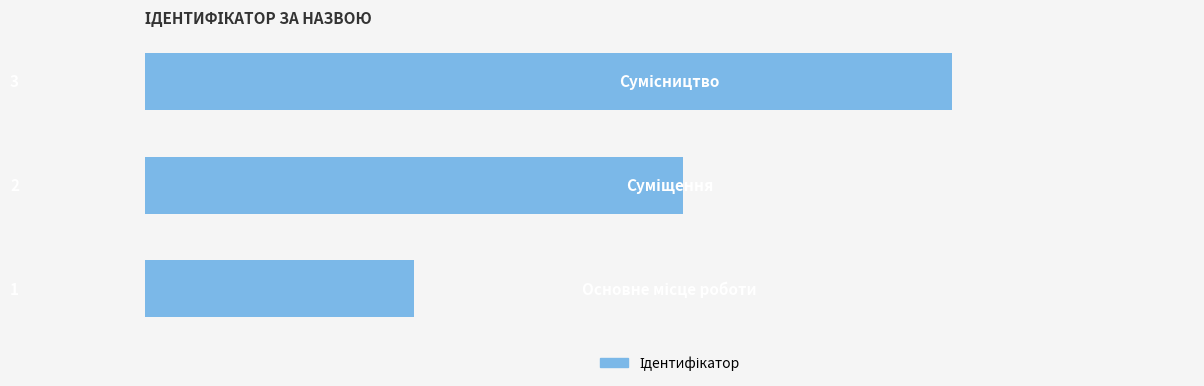

How many values are between 1 and 3?

3